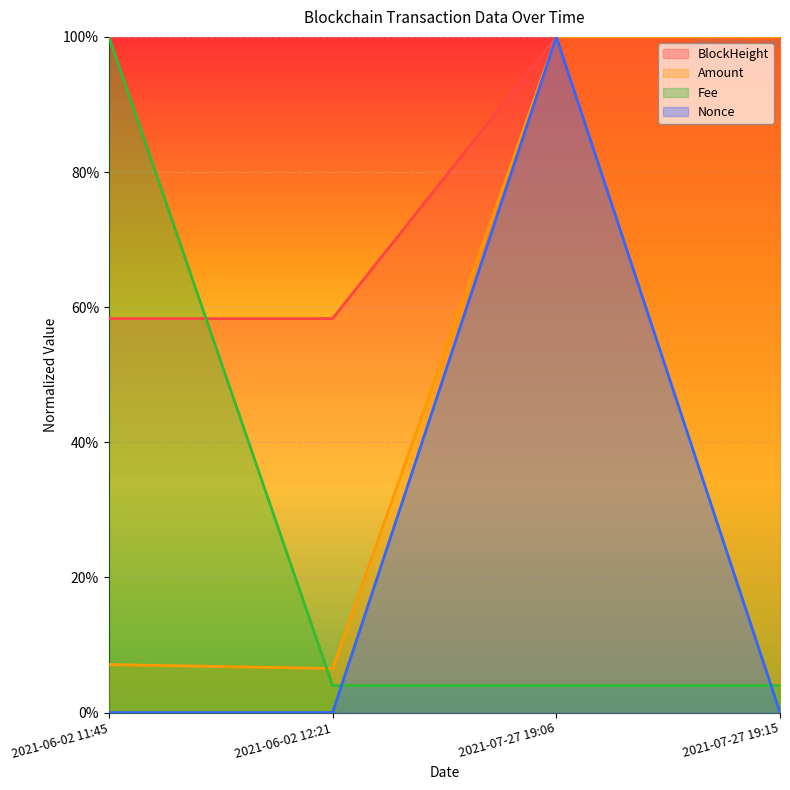

Which series changed the most between 2021-06-02 11:45 and 2021-07-27 19:06?

Amount